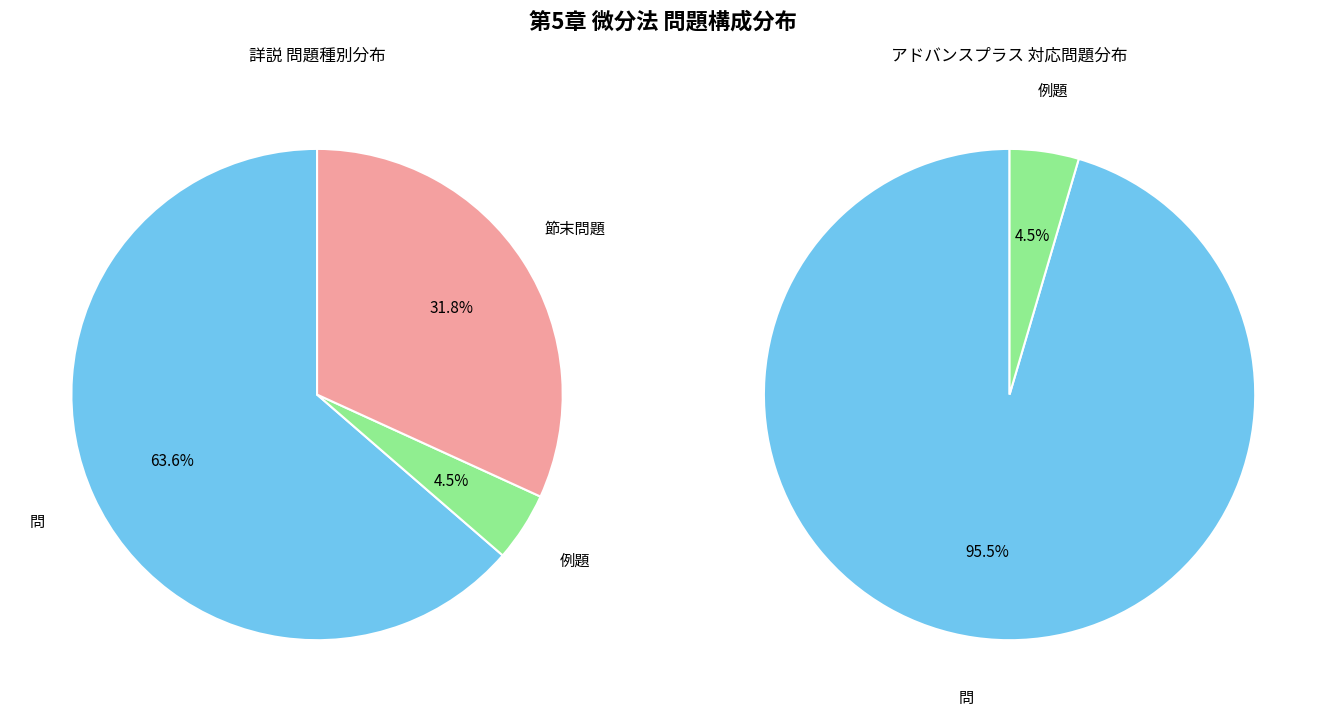

Combined, do 問 and 節末問題 account for over 50%?

Yes